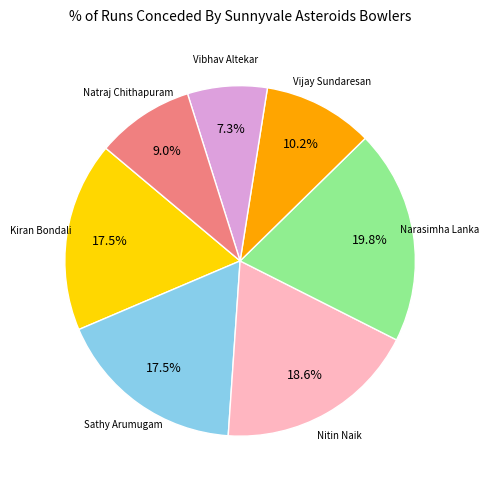

Is there a majority slice in this chart?

No